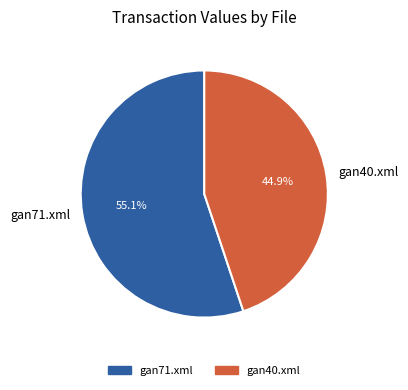

Between gan40.xml and gan71.xml, which is larger?

gan71.xml